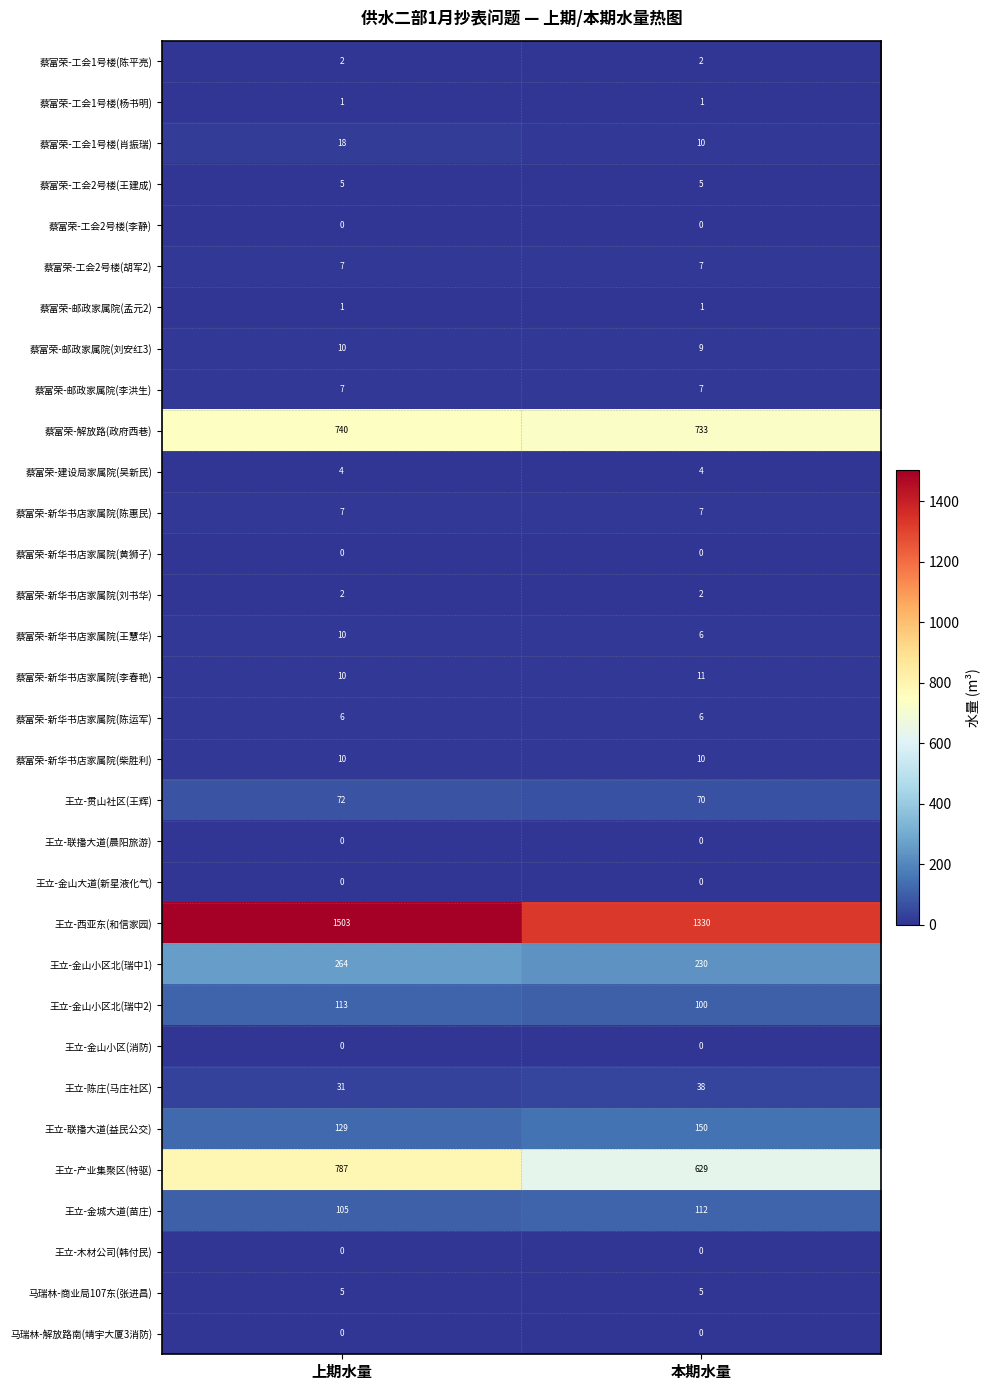

What is the spread (max minus min) of values at 本期水量?

1330